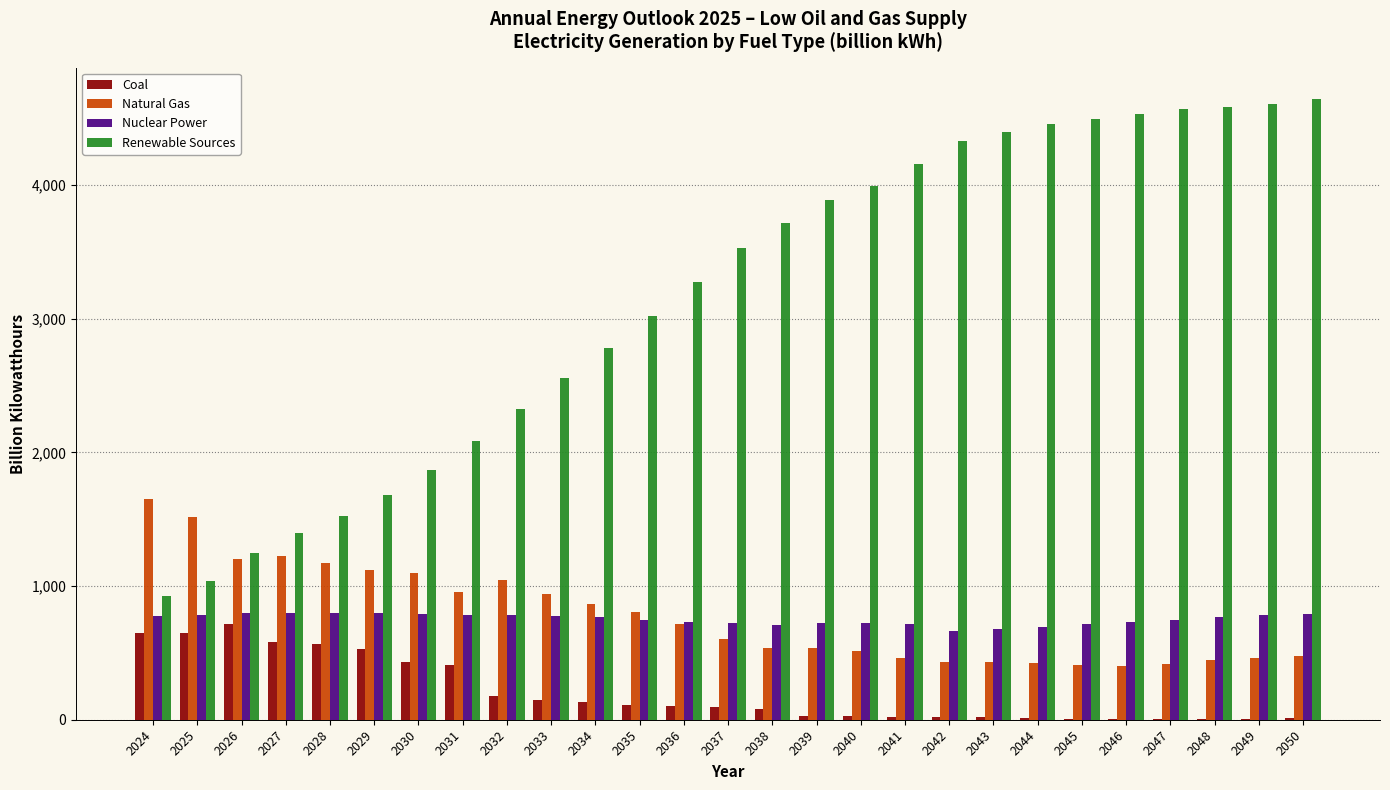

Is the value of Nuclear Power at 2040 greater than the value of Coal at 2035?

Yes